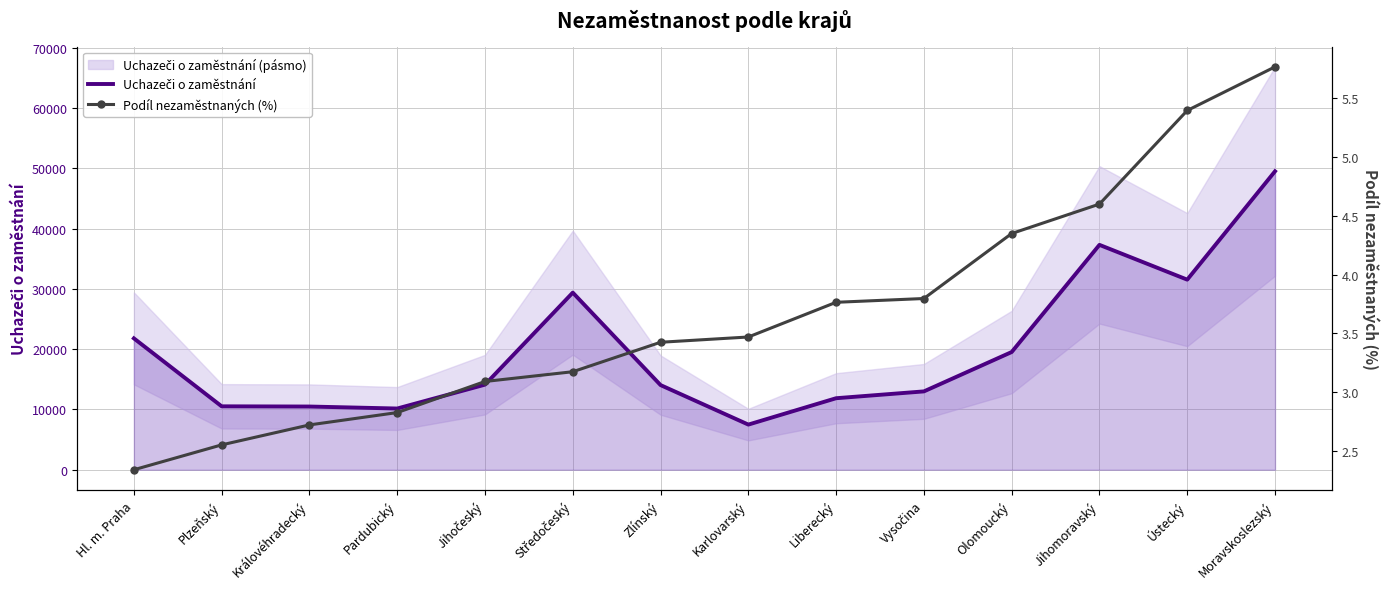

How many data points in Podíl nezaměstnaných (%) are less than 3?

4